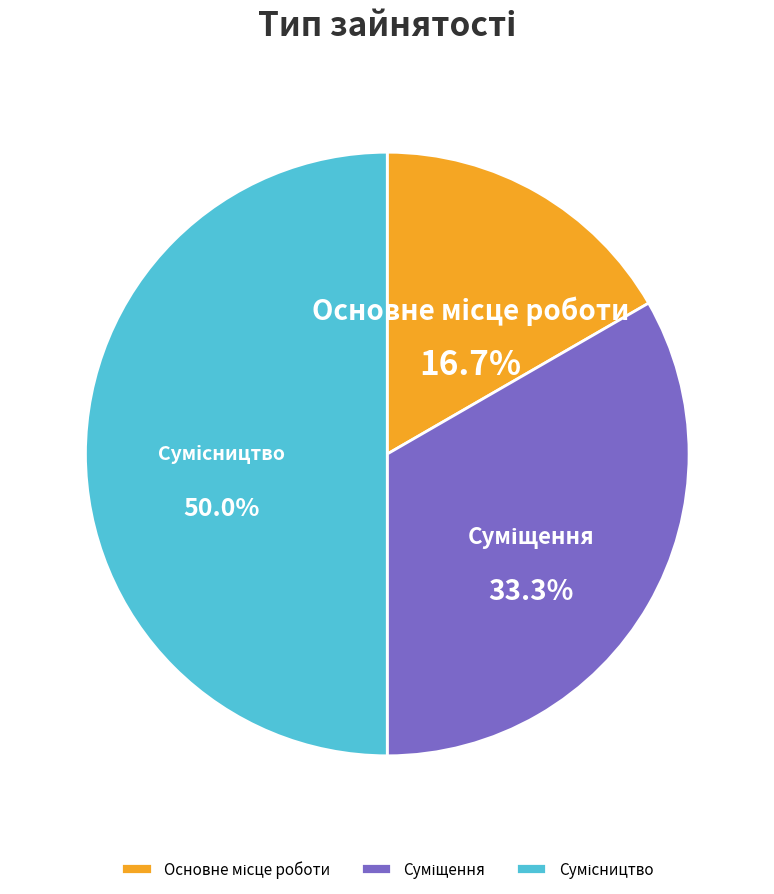

Which category has the smallest portion of the pie?

Основне місце роботи